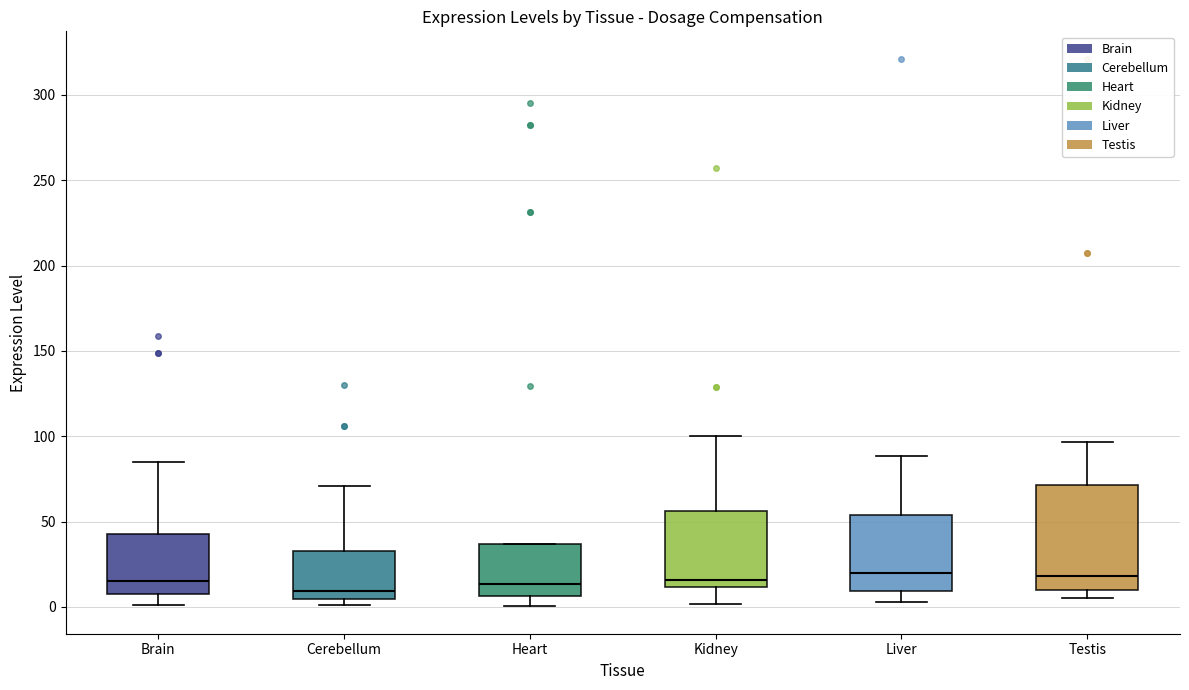

Where does the upper whisker of the box for Cerebellum end on the y-axis? The values are not printed on the chart, so give them approximately, as read against the axis.

70